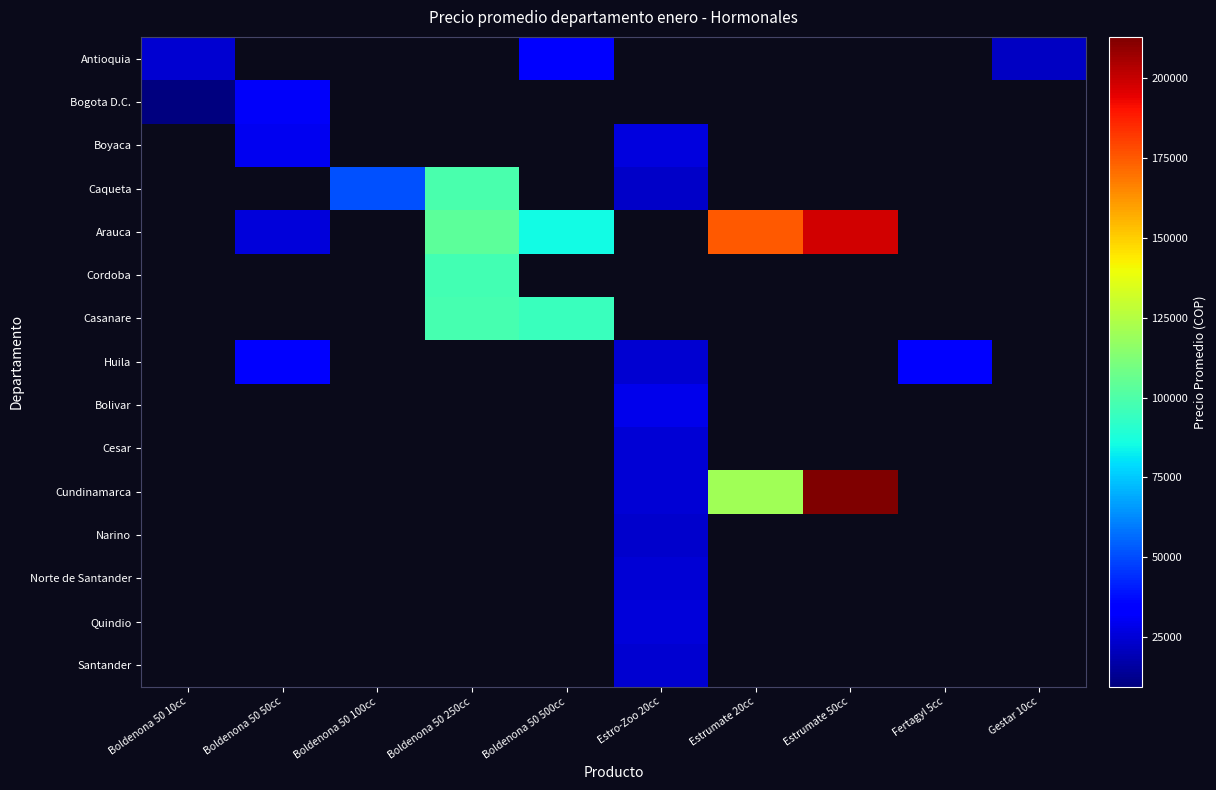

Reading left to right, what are all the values shown in this chart?

Antioquia: Boldenona 50 10cc=24042.5	Boldenona 50 50cc=0.0	Boldenona 50 100cc=0.0	Boldenona 50 250cc=0.0	Boldenona 50 500cc=34461.6	Estro-Zoo 20cc=0.0	Estrumate 20cc=0.0	Estrumate 50cc=0.0	Fertagyl 5cc=0.0	Gestar 10cc=21766.6
Bogota D.C.: Boldenona 50 10cc=9450.0	Boldenona 50 50cc=31600.0	Boldenona 50 100cc=0.0	Boldenona 50 250cc=0.0	Boldenona 50 500cc=0.0	Estro-Zoo 20cc=0.0	Estrumate 20cc=0.0	Estrumate 50cc=0.0	Fertagyl 5cc=0.0	Gestar 10cc=0.0
Boyaca: Boldenona 50 10cc=0.0	Boldenona 50 50cc=29600.0	Boldenona 50 100cc=0.0	Boldenona 50 250cc=0.0	Boldenona 50 500cc=0.0	Estro-Zoo 20cc=26444.4	Estrumate 20cc=0.0	Estrumate 50cc=0.0	Fertagyl 5cc=0.0	Gestar 10cc=0.0
Caqueta: Boldenona 50 10cc=0.0	Boldenona 50 50cc=0.0	Boldenona 50 100cc=51500.0	Boldenona 50 250cc=98750.0	Boldenona 50 500cc=0.0	Estro-Zoo 20cc=22687.5	Estrumate 20cc=0.0	Estrumate 50cc=0.0	Fertagyl 5cc=0.0	Gestar 10cc=0.0
Arauca: Boldenona 50 10cc=0.0	Boldenona 50 50cc=26000.0	Boldenona 50 100cc=0.0	Boldenona 50 250cc=103600.0	Boldenona 50 500cc=85000.0	Estro-Zoo 20cc=0.0	Estrumate 20cc=175500.0	Estrumate 50cc=198250.0	Fertagyl 5cc=0.0	Gestar 10cc=0.0
Cordoba: Boldenona 50 10cc=0.0	Boldenona 50 50cc=0.0	Boldenona 50 100cc=0.0	Boldenona 50 250cc=97571.4	Boldenona 50 500cc=0.0	Estro-Zoo 20cc=0.0	Estrumate 20cc=0.0	Estrumate 50cc=0.0	Fertagyl 5cc=0.0	Gestar 10cc=0.0
Casanare: Boldenona 50 10cc=0.0	Boldenona 50 50cc=0.0	Boldenona 50 100cc=0.0	Boldenona 50 250cc=98000.0	Boldenona 50 500cc=94500.0	Estro-Zoo 20cc=0.0	Estrumate 20cc=0.0	Estrumate 50cc=0.0	Fertagyl 5cc=0.0	Gestar 10cc=0.0
Huila: Boldenona 50 10cc=0.0	Boldenona 50 50cc=32625.0	Boldenona 50 100cc=0.0	Boldenona 50 250cc=0.0	Boldenona 50 500cc=0.0	Estro-Zoo 20cc=24223.1	Estrumate 20cc=0.0	Estrumate 50cc=0.0	Fertagyl 5cc=34083.3	Gestar 10cc=0.0
Bolivar: Boldenona 50 10cc=0.0	Boldenona 50 50cc=0.0	Boldenona 50 100cc=0.0	Boldenona 50 250cc=0.0	Boldenona 50 500cc=0.0	Estro-Zoo 20cc=29200.0	Estrumate 20cc=0.0	Estrumate 50cc=0.0	Fertagyl 5cc=0.0	Gestar 10cc=0.0
Cesar: Boldenona 50 10cc=0.0	Boldenona 50 50cc=0.0	Boldenona 50 100cc=0.0	Boldenona 50 250cc=0.0	Boldenona 50 500cc=0.0	Estro-Zoo 20cc=25100.0	Estrumate 20cc=0.0	Estrumate 50cc=0.0	Fertagyl 5cc=0.0	Gestar 10cc=0.0
Cundinamarca: Boldenona 50 10cc=0.0	Boldenona 50 50cc=0.0	Boldenona 50 100cc=0.0	Boldenona 50 250cc=0.0	Boldenona 50 500cc=0.0	Estro-Zoo 20cc=24578.6	Estrumate 20cc=120050.0	Estrumate 50cc=212900.0	Fertagyl 5cc=0.0	Gestar 10cc=0.0
Narino: Boldenona 50 10cc=0.0	Boldenona 50 50cc=0.0	Boldenona 50 100cc=0.0	Boldenona 50 250cc=0.0	Boldenona 50 500cc=0.0	Estro-Zoo 20cc=23633.3	Estrumate 20cc=0.0	Estrumate 50cc=0.0	Fertagyl 5cc=0.0	Gestar 10cc=0.0
Norte de Santander: Boldenona 50 10cc=0.0	Boldenona 50 50cc=0.0	Boldenona 50 100cc=0.0	Boldenona 50 250cc=0.0	Boldenona 50 500cc=0.0	Estro-Zoo 20cc=25000.0	Estrumate 20cc=0.0	Estrumate 50cc=0.0	Fertagyl 5cc=0.0	Gestar 10cc=0.0
Quindio: Boldenona 50 10cc=0.0	Boldenona 50 50cc=0.0	Boldenona 50 100cc=0.0	Boldenona 50 250cc=0.0	Boldenona 50 500cc=0.0	Estro-Zoo 20cc=26133.3	Estrumate 20cc=0.0	Estrumate 50cc=0.0	Fertagyl 5cc=0.0	Gestar 10cc=0.0
Santander: Boldenona 50 10cc=0.0	Boldenona 50 50cc=0.0	Boldenona 50 100cc=0.0	Boldenona 50 250cc=0.0	Boldenona 50 500cc=0.0	Estro-Zoo 20cc=24477.8	Estrumate 20cc=0.0	Estrumate 50cc=0.0	Fertagyl 5cc=0.0	Gestar 10cc=0.0